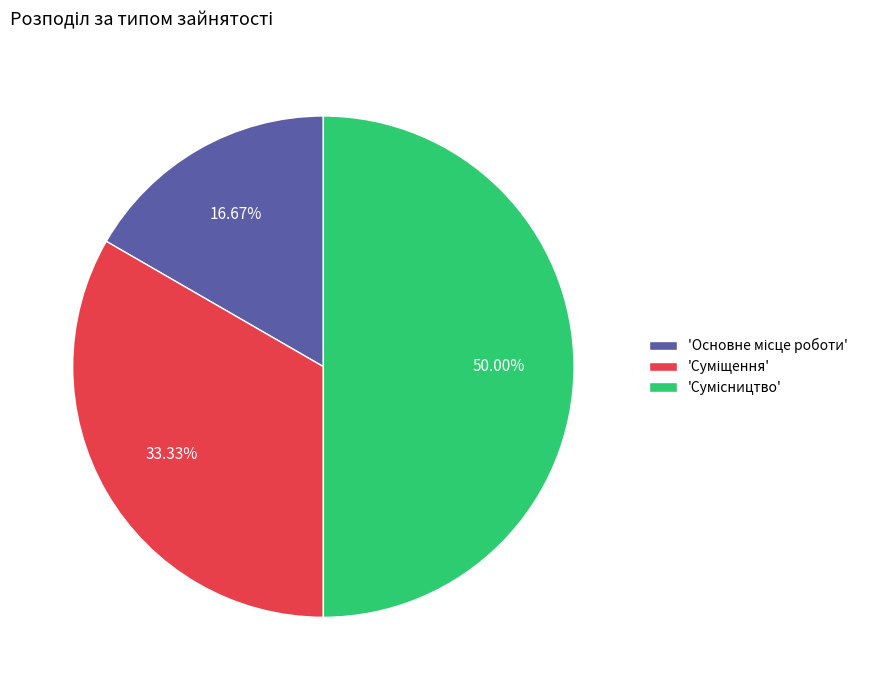

To the nearest percent, what is the average slice percentage?

33%